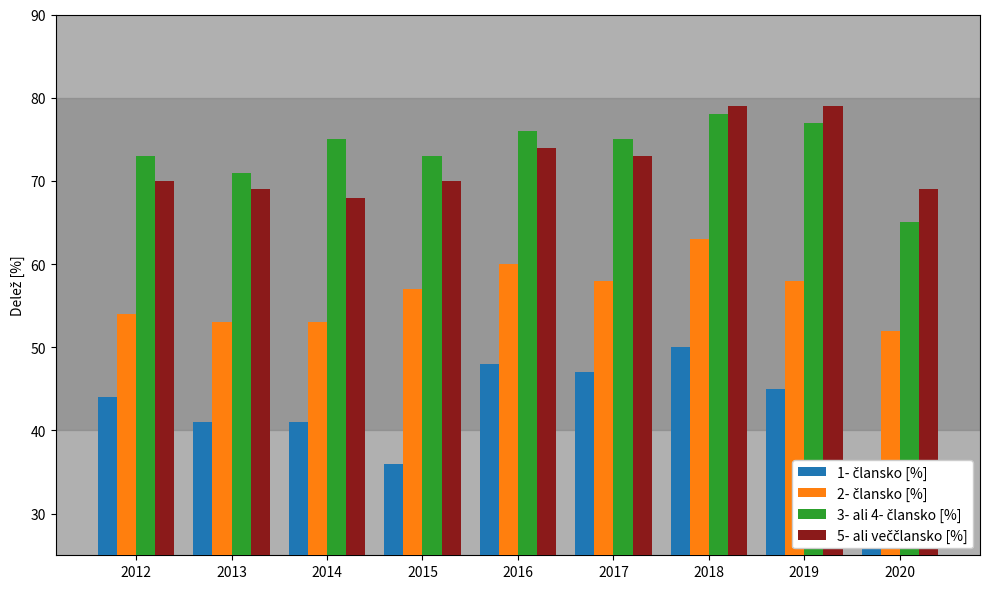

At how many categories does at least one series exceed 35?

9